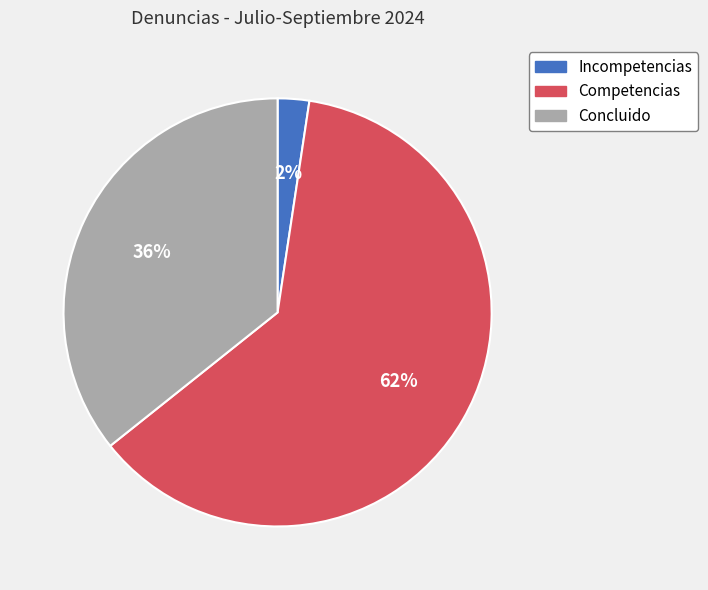

Which slice represents more than half of the pie?

Competencias